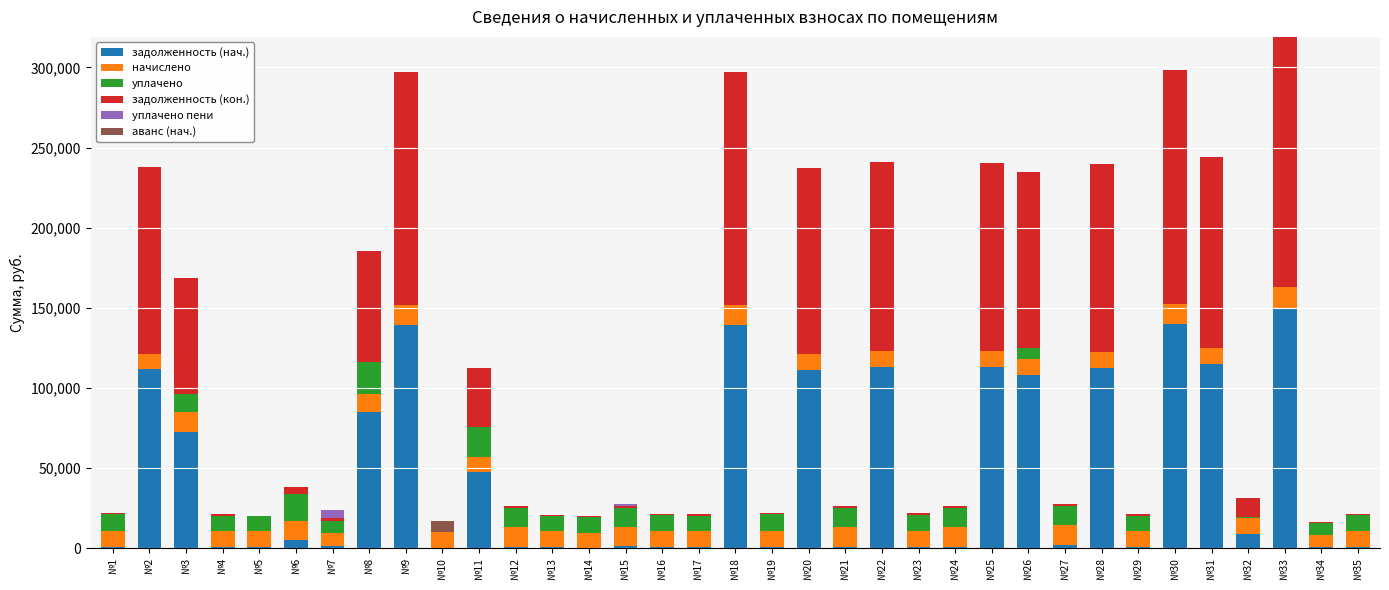

What is the total value across all series at №22?

240958.1